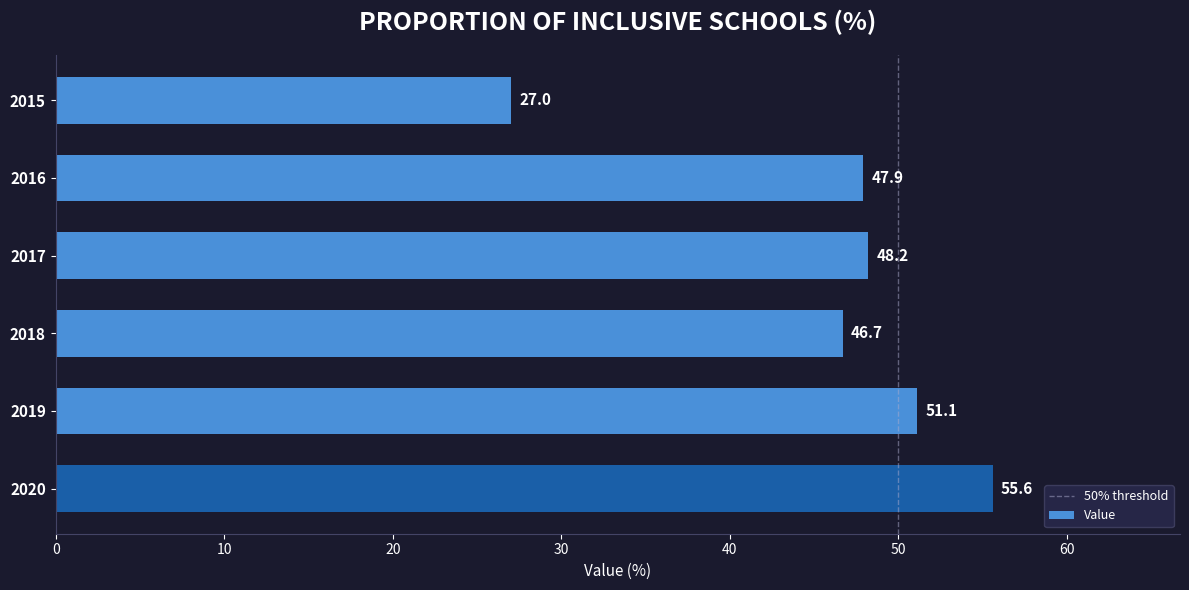

Where is the data nearest to the value 41?

2018